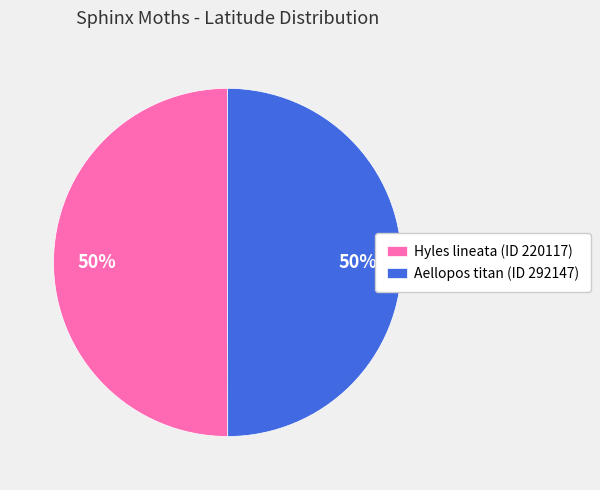

The Aellopos titan (ID 292147) slice represents 37% of the pie. True or false?

False